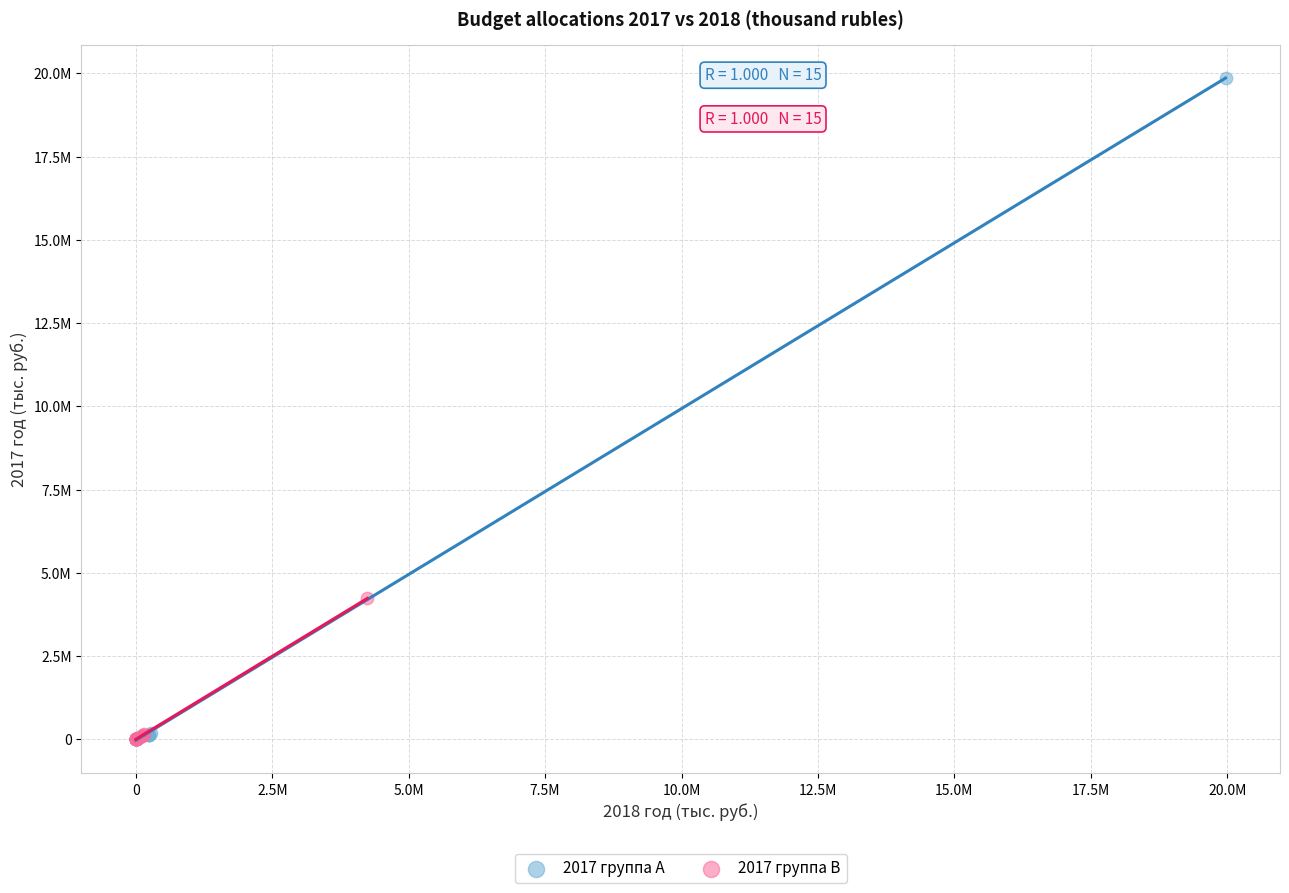

What are all the series names shown in the legend?

2017 группа A, 2017 группа B